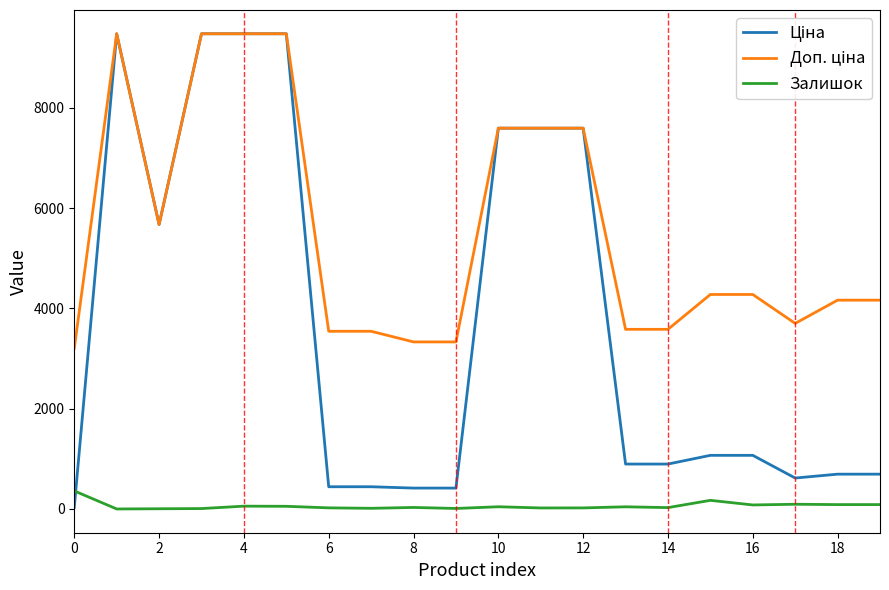

What is the sum of all Залишок values?

1231.0